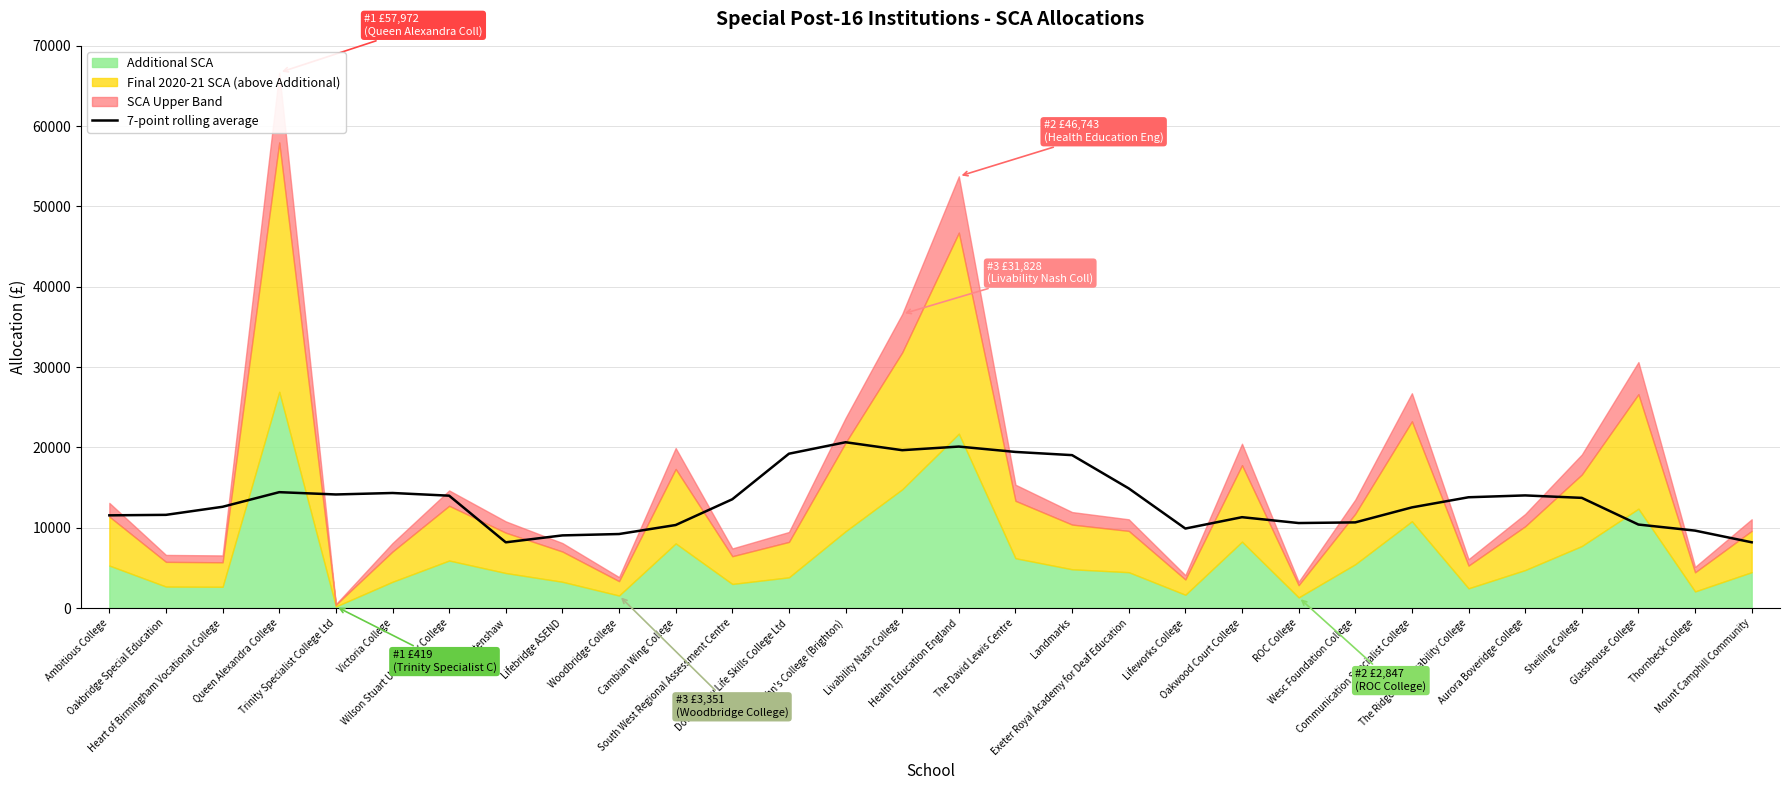

How many interior local valleys (lower than both neighbors) does the data have?

5